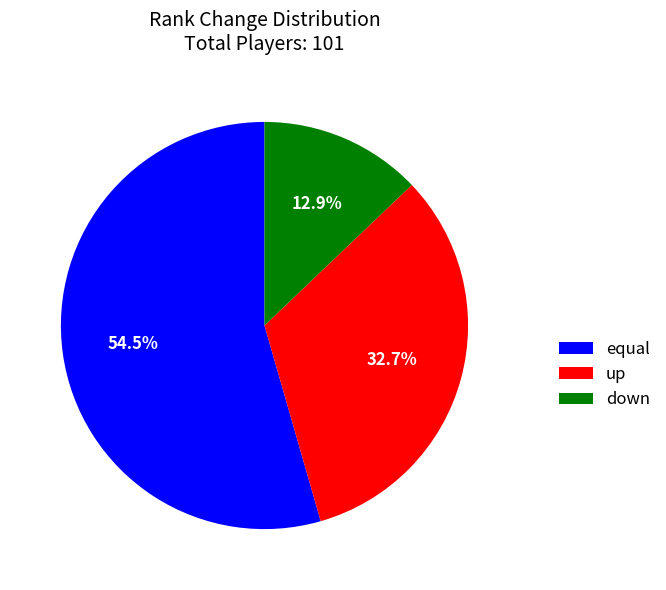

To the nearest percent, what is the difference between the largest and smallest slice percentages?

42%